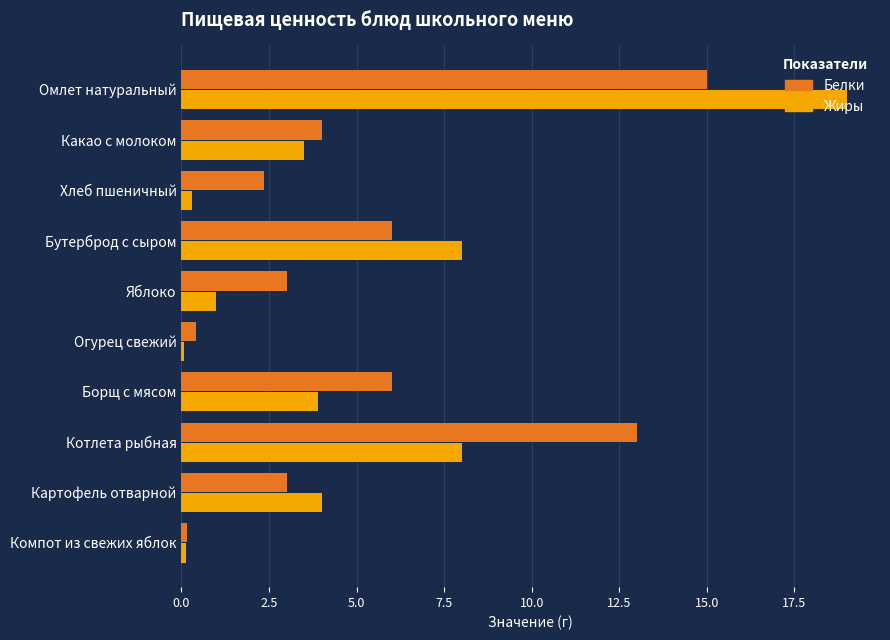

What value does the Жиры series have at Бутерброд с сыром?

8.0